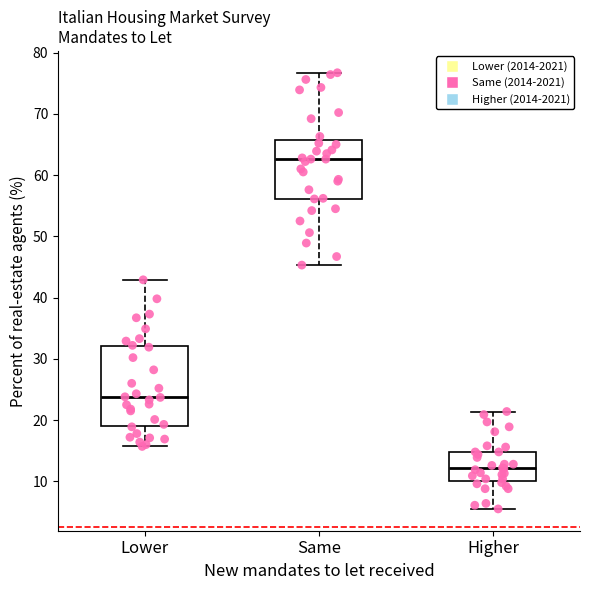

Which box has the lowest median line?

Higher